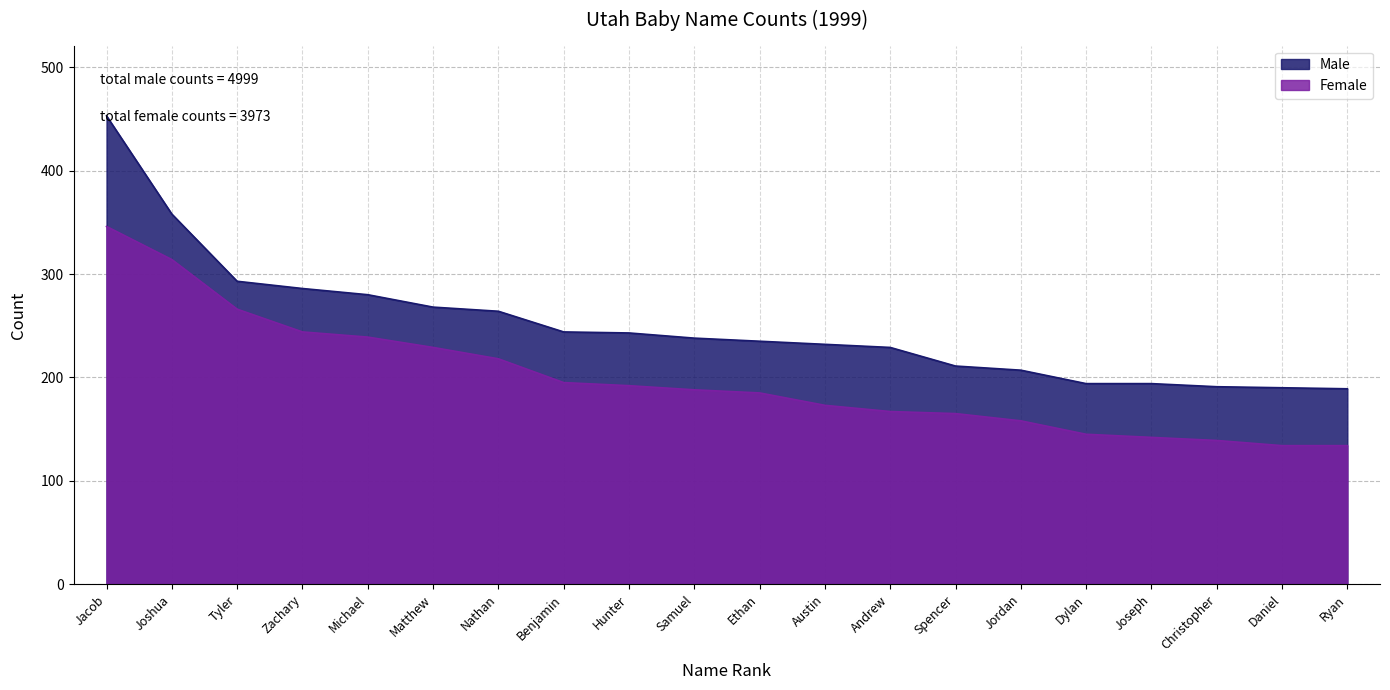

The Female series shows 45 at Daniel. True or false?

False